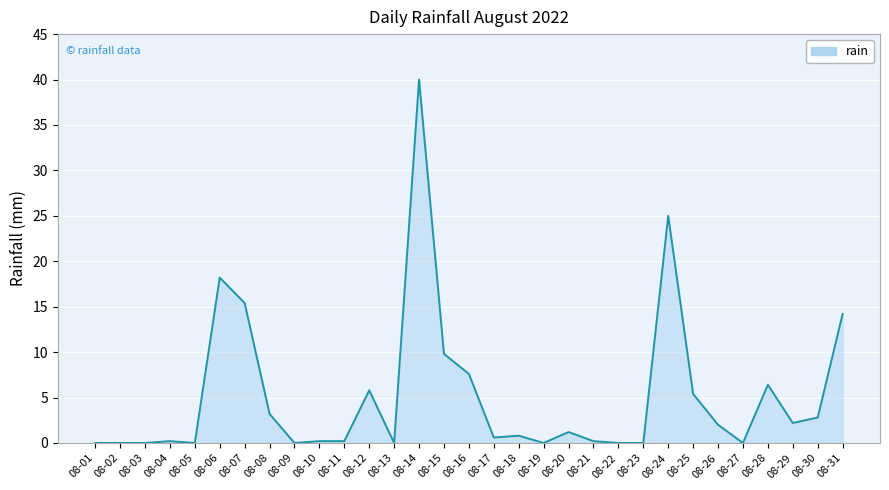

Reading right to left, what are all the values shown in this chart?

08-31=14.2	08-30=2.8	08-29=2.2	08-28=6.4	08-27=0.0	08-26=2.0	08-25=5.4	08-24=25.0	08-23=0.0	08-22=0.0	08-21=0.2	08-20=1.2	08-19=0.0	08-18=0.8	08-17=0.6	08-16=7.6	08-15=9.8	08-14=40.0	08-13=0.0	08-12=5.8	08-11=0.2	08-10=0.2	08-09=0.0	08-08=3.2	08-07=15.4	08-06=18.2	08-05=0.0	08-04=0.2	08-03=0.0	08-02=0.0	08-01=0.0